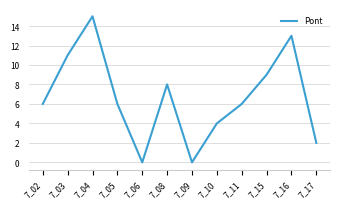

What is the difference between the maximum and minimum values?

15